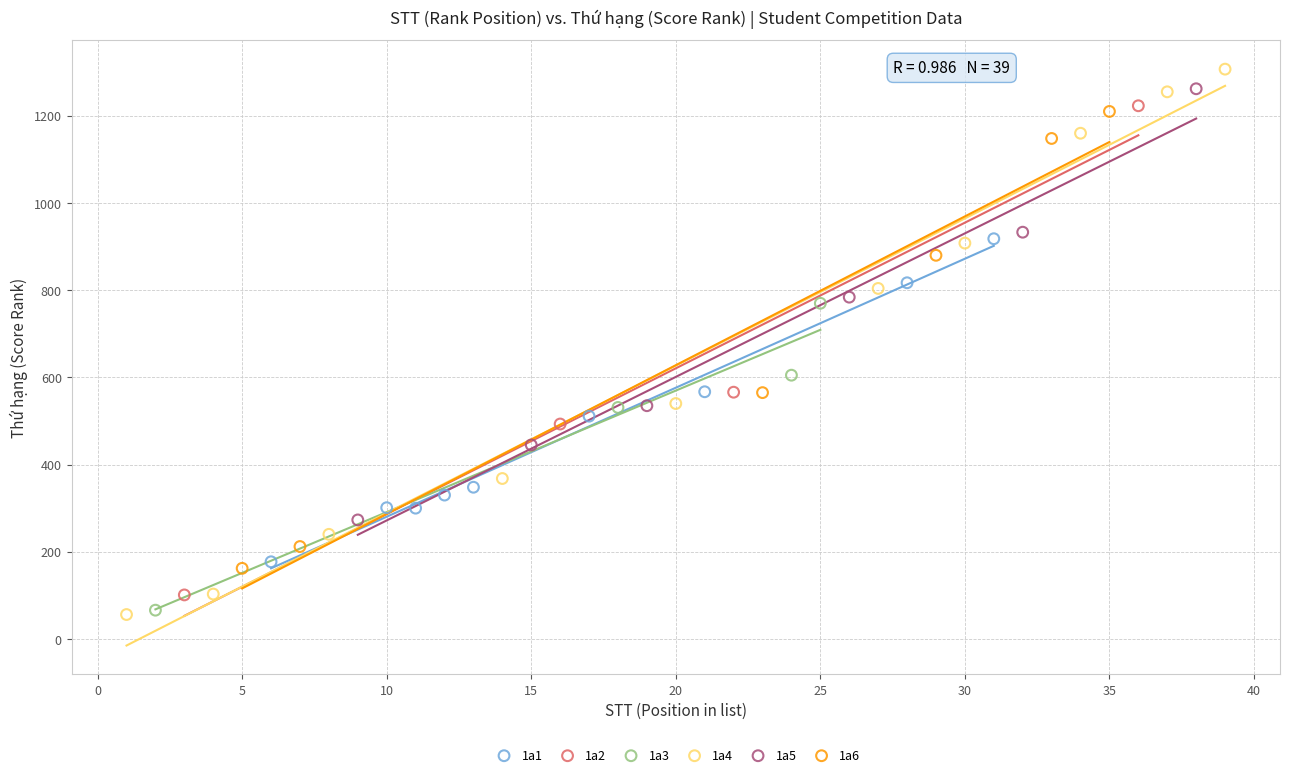

Which series has the largest Y range (max minus min)?

1a4